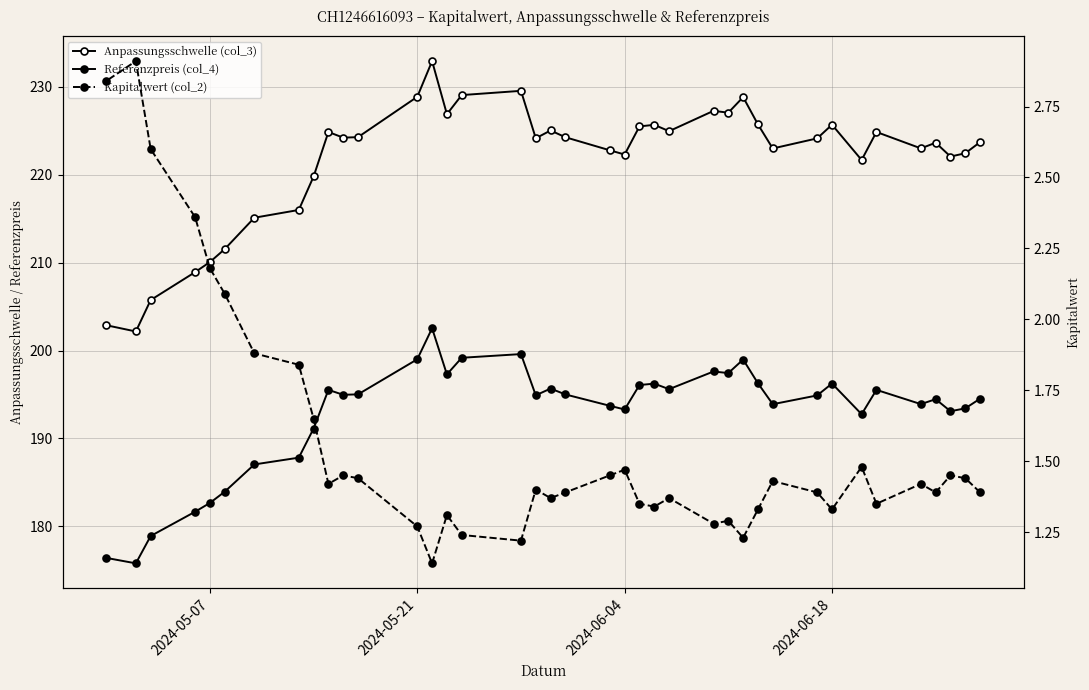

What are all the series names shown in the legend?

Anpassungsschwelle (col_3), Referenzpreis (col_4), Kapitalwert (col_2)